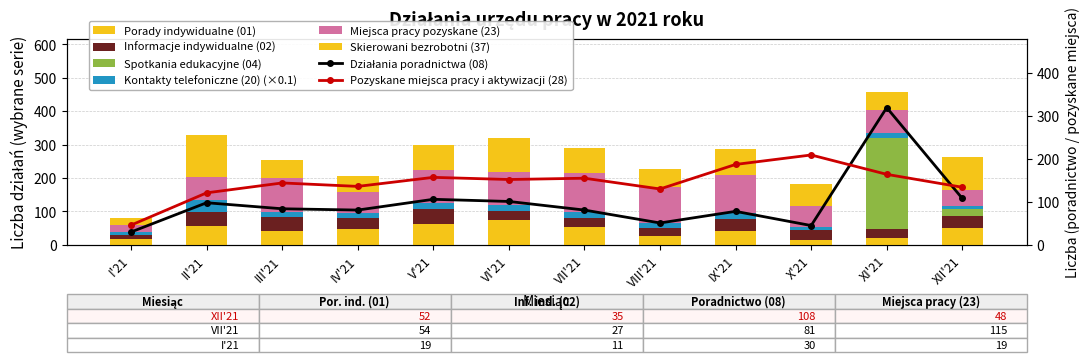

At which label does Informacje indywidualne (02) first exceed 34?

II'21